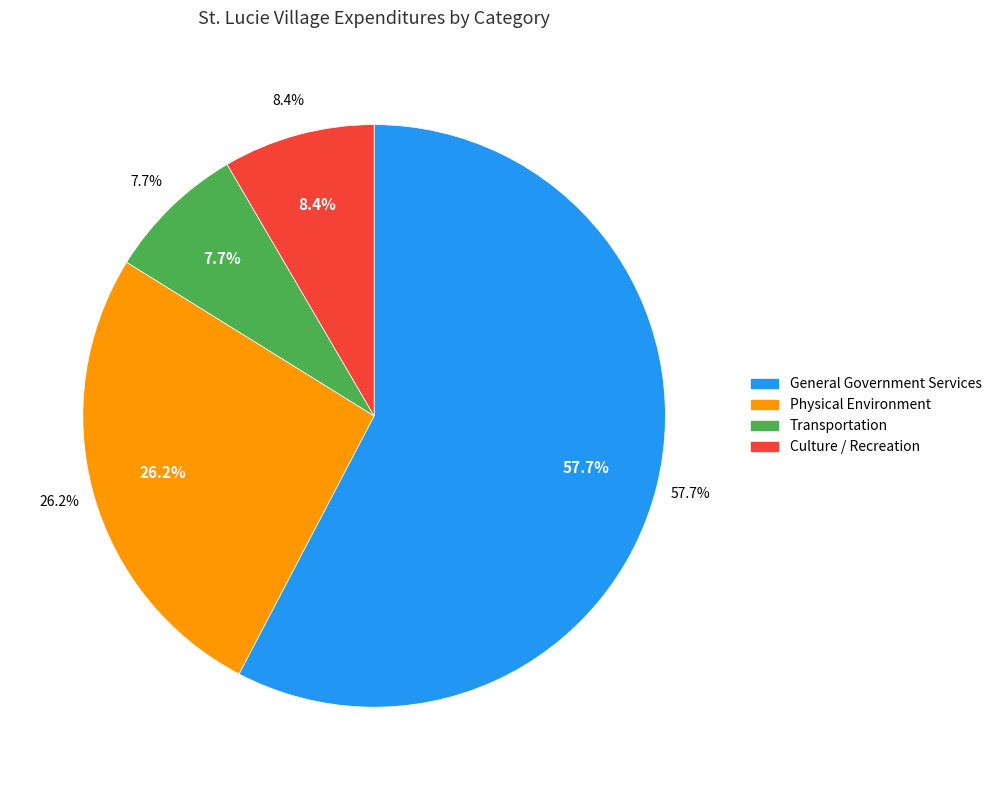

What is the smallest slice in the pie chart?

Transportation